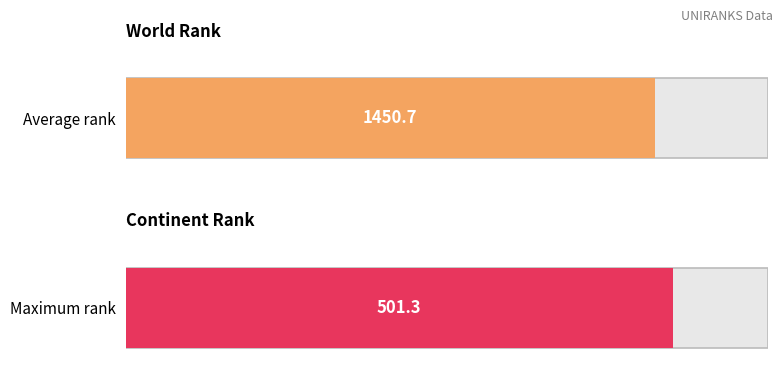

List the series in order of their peak value, lowest first.

continent rank, world rank